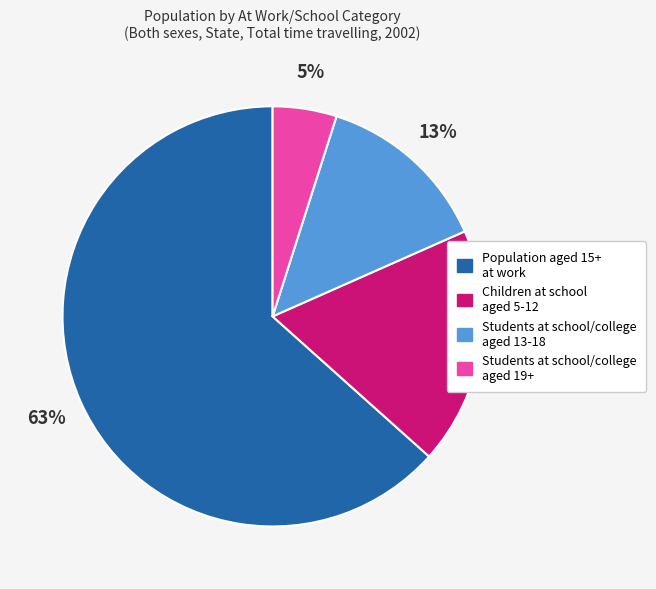

Which has a higher value, Students at school/college aged 13-18 or Students at school/college aged 19+?

Students at school/college aged 13-18